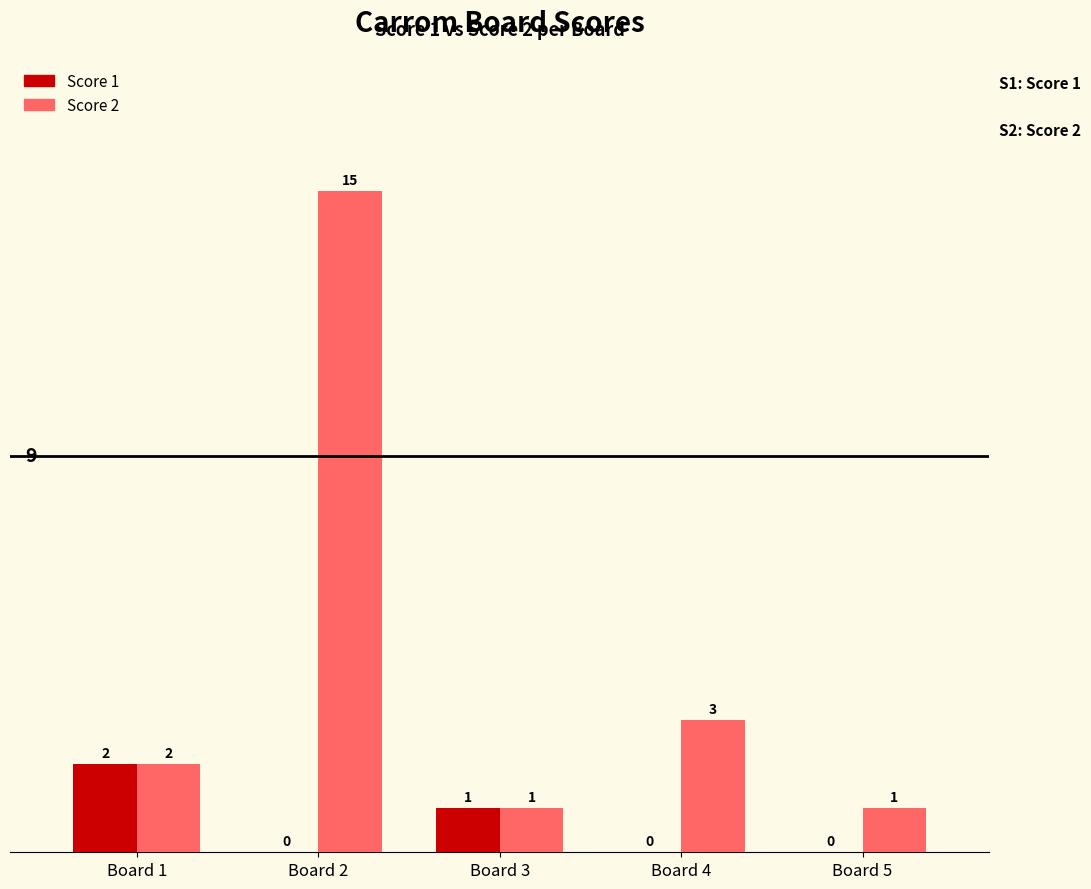

True or false: Score 1 has a value of 1 at Board 2.

False